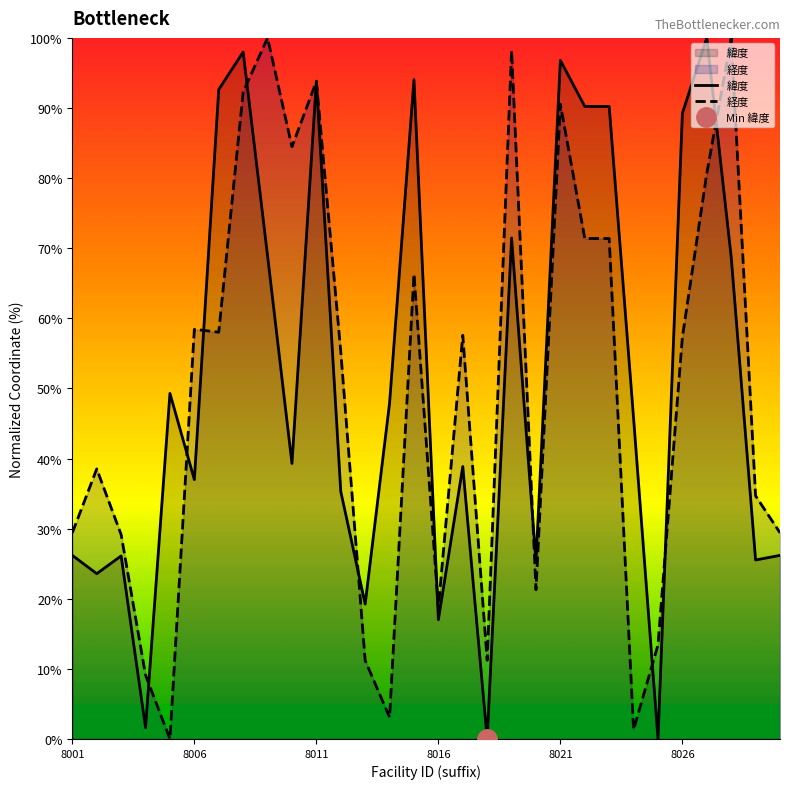

How many distinct data groups are displayed?

2